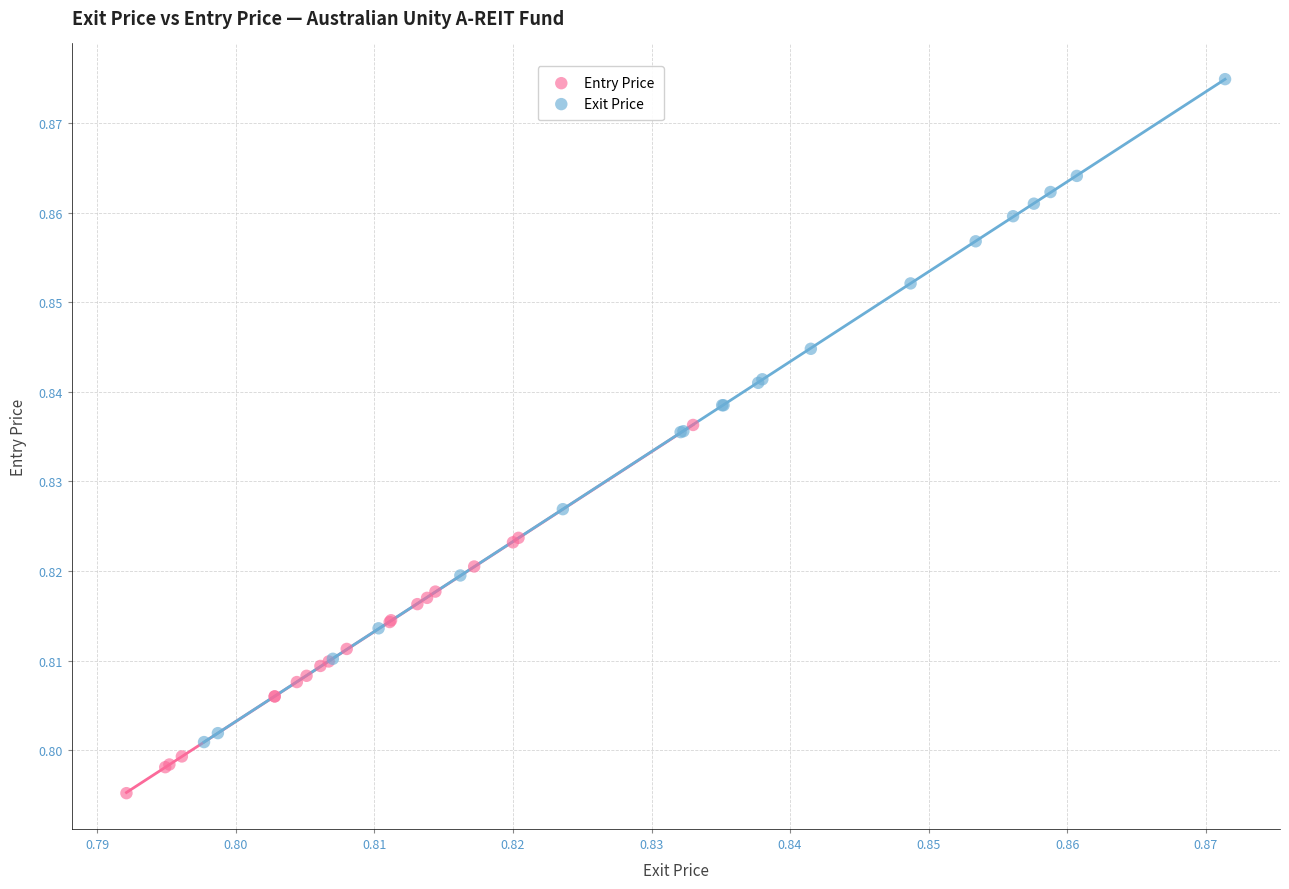

Which series contains the highest Y value?

Exit Price